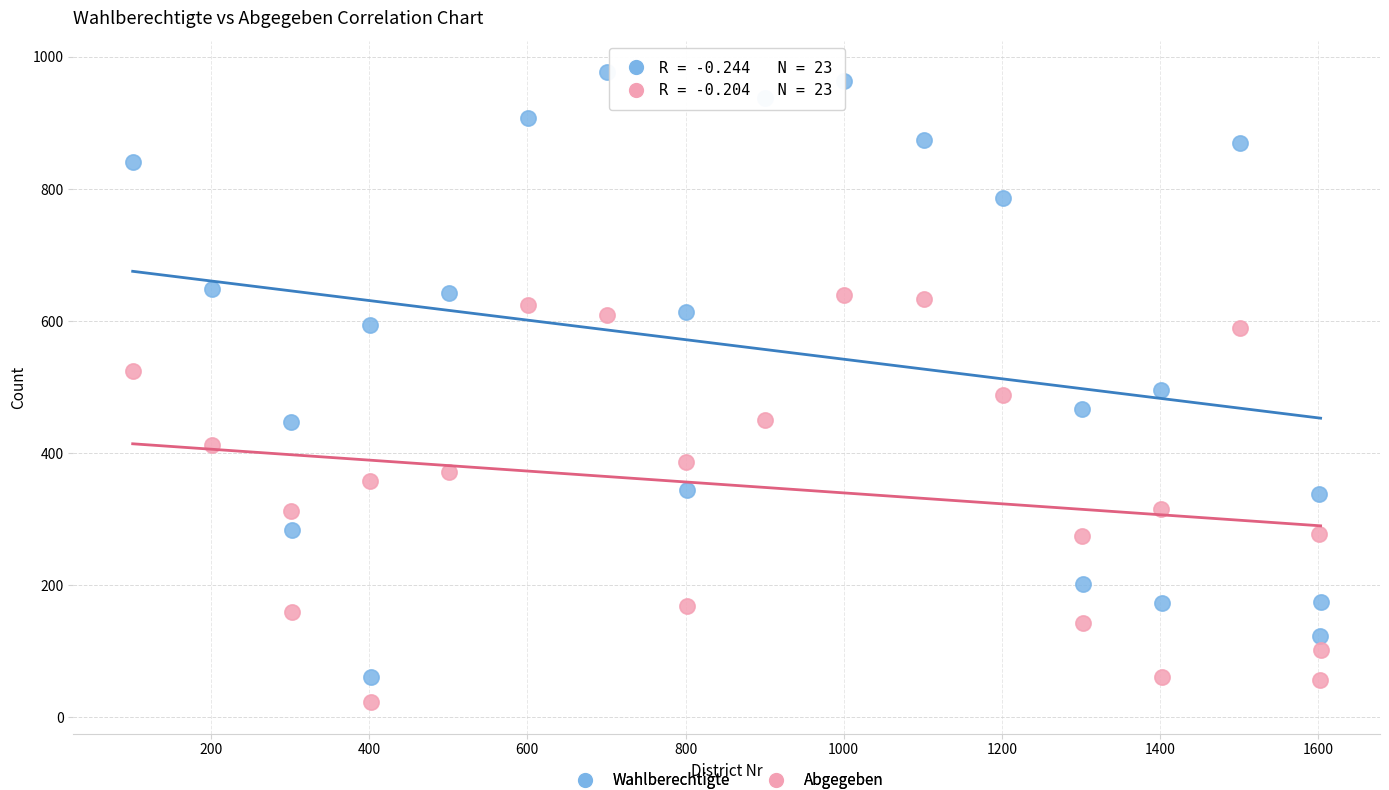

Which series has the largest Y range (max minus min)?

Wahlberechtigte